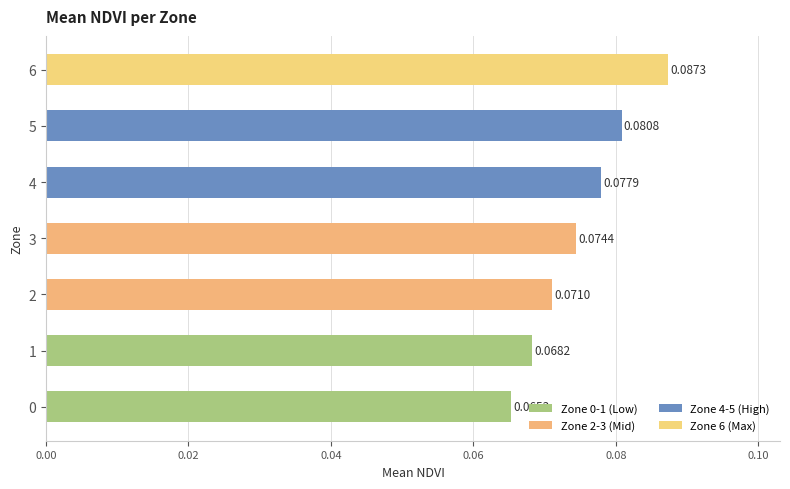

Rank the categories by value from highest to lowest.

6, 5, 4, 3, 2, 1, 0